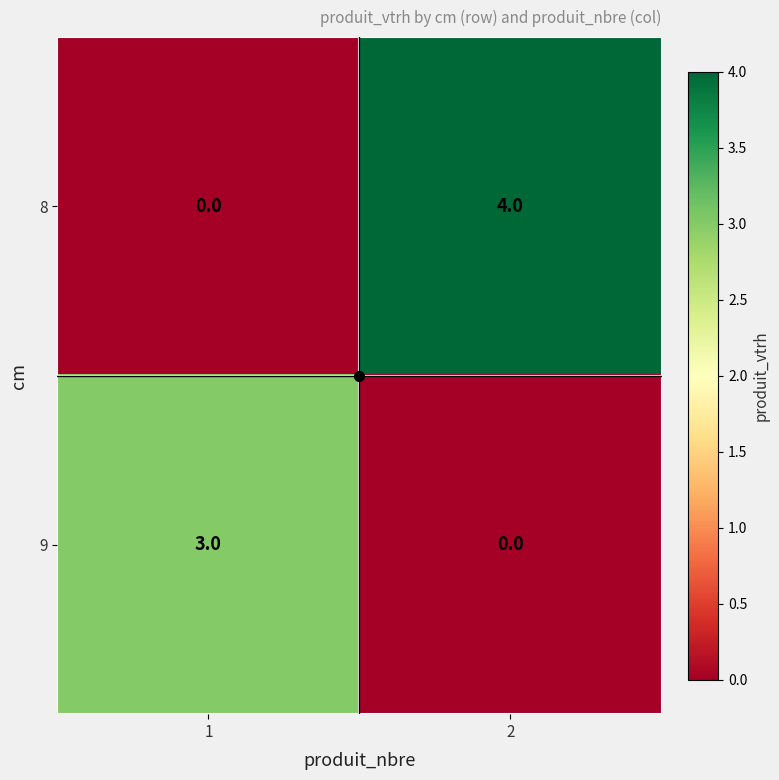

Count the number of data series in this chart.

2